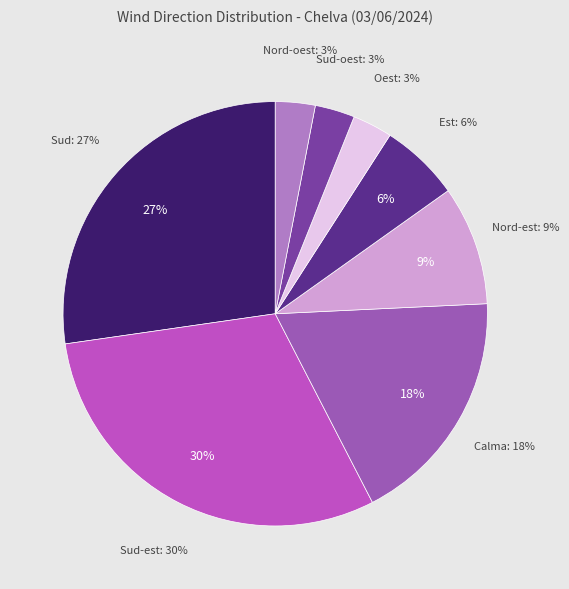

Does Nord-oest account for over 50% of the chart?

No